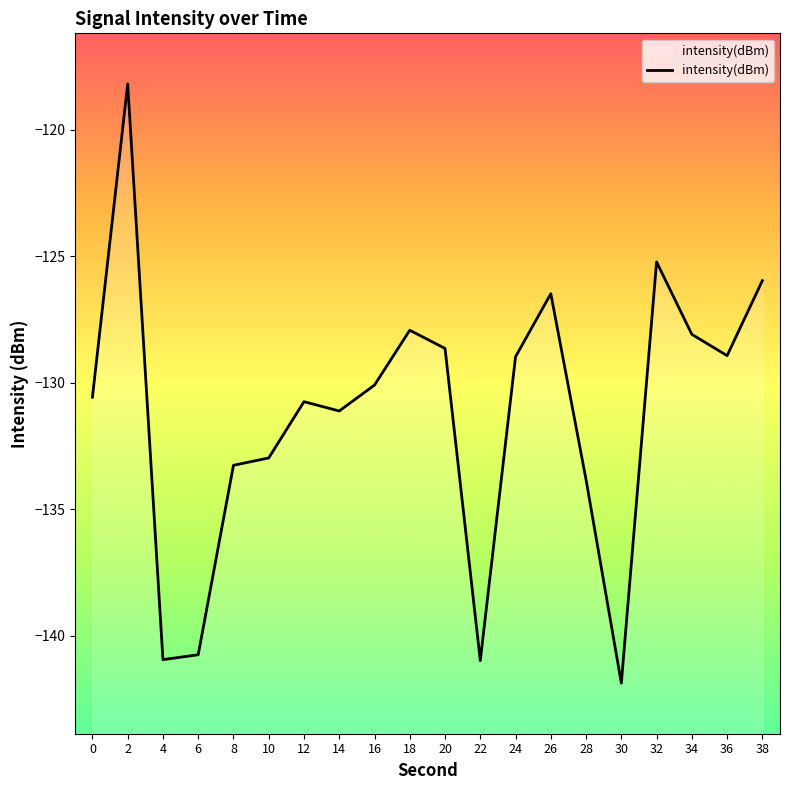

What is the difference between the values at 38 and 18?

2.0